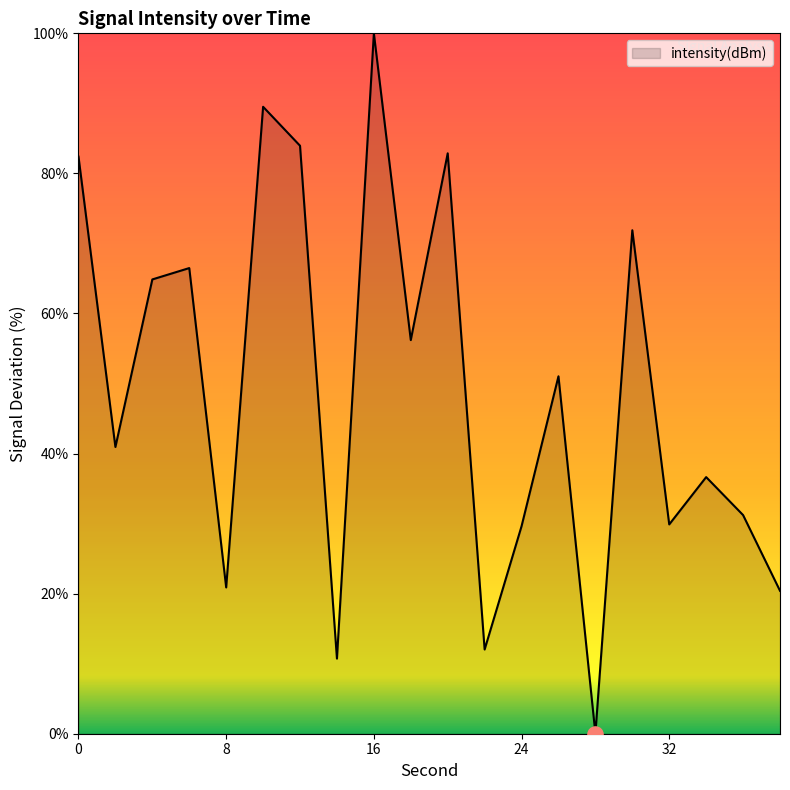

What is the maximum value shown in the chart?

100.0